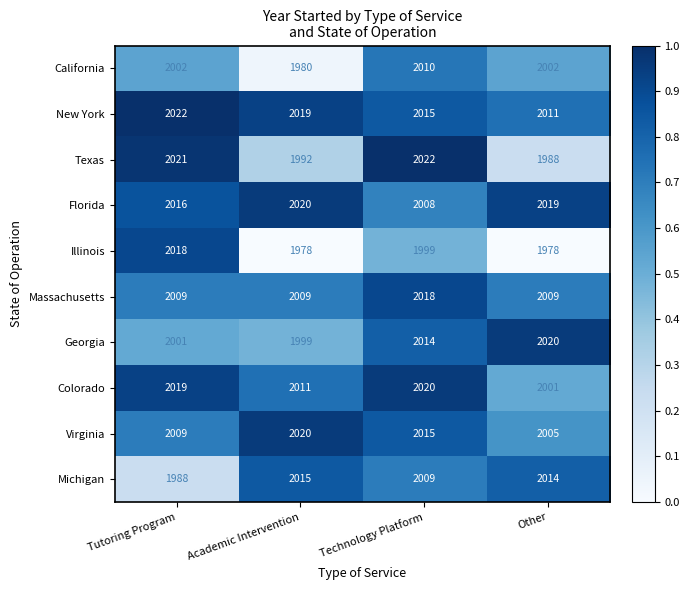

What is the total value across all series at Tutoring Program?

20105